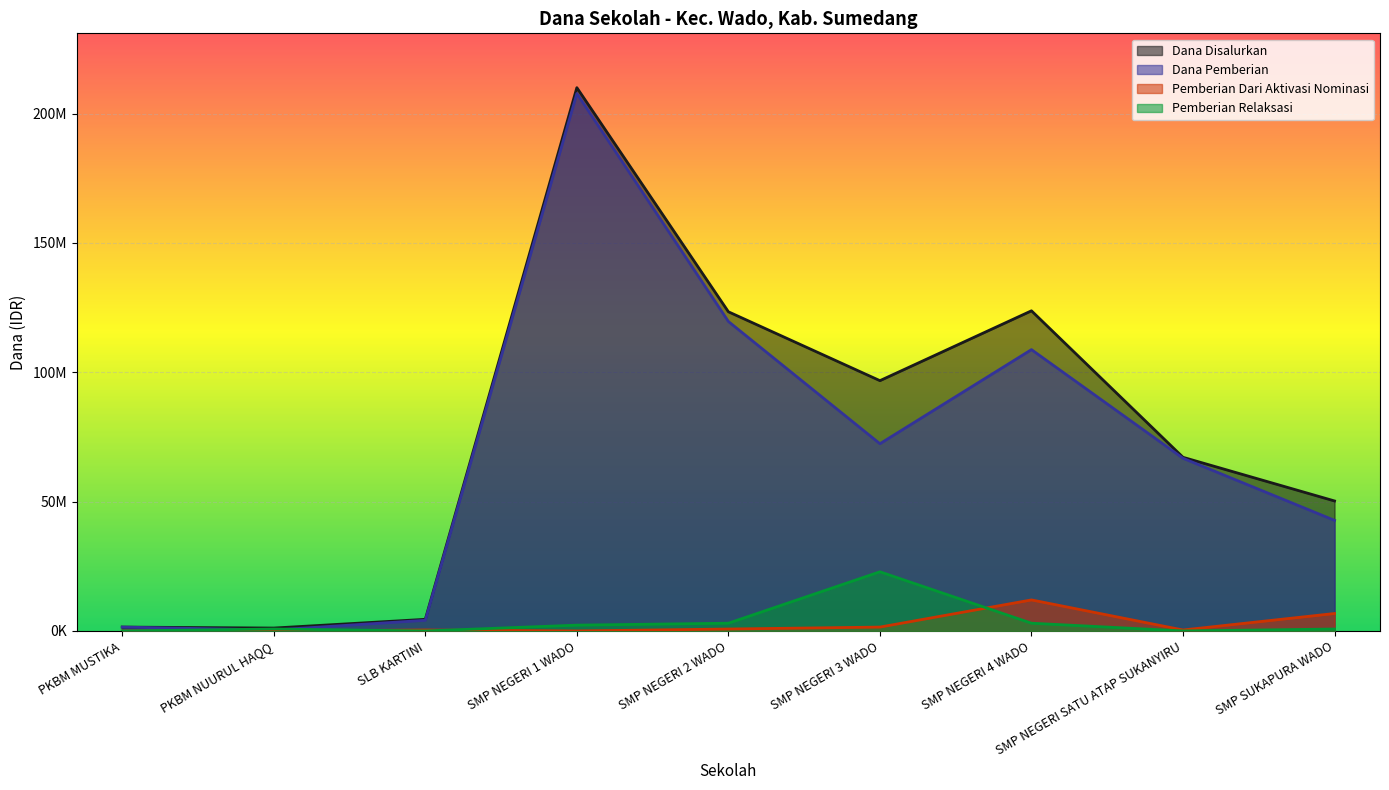

Is the value of Pemberian Dari Aktivasi Nominasi at PKBM NUURUL HAQQ greater than the value of Pemberian Relaksasi at SMP NEGERI 3 WADO?

No